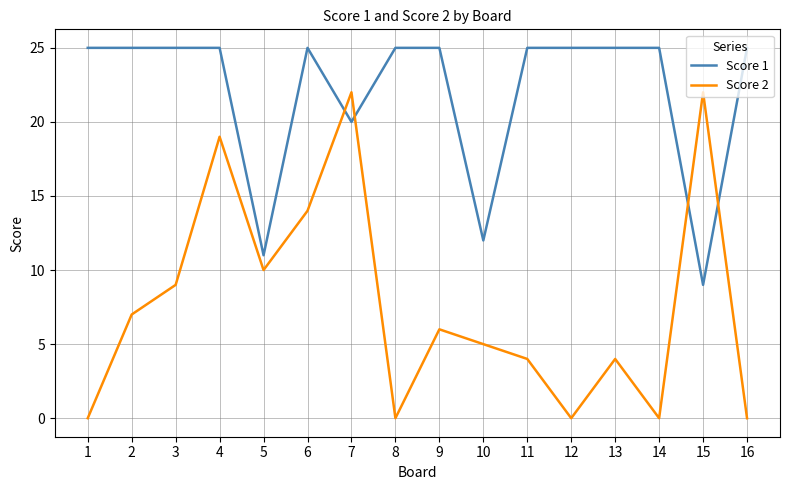

The Score 1 series shows 12 at 10. True or false?

True